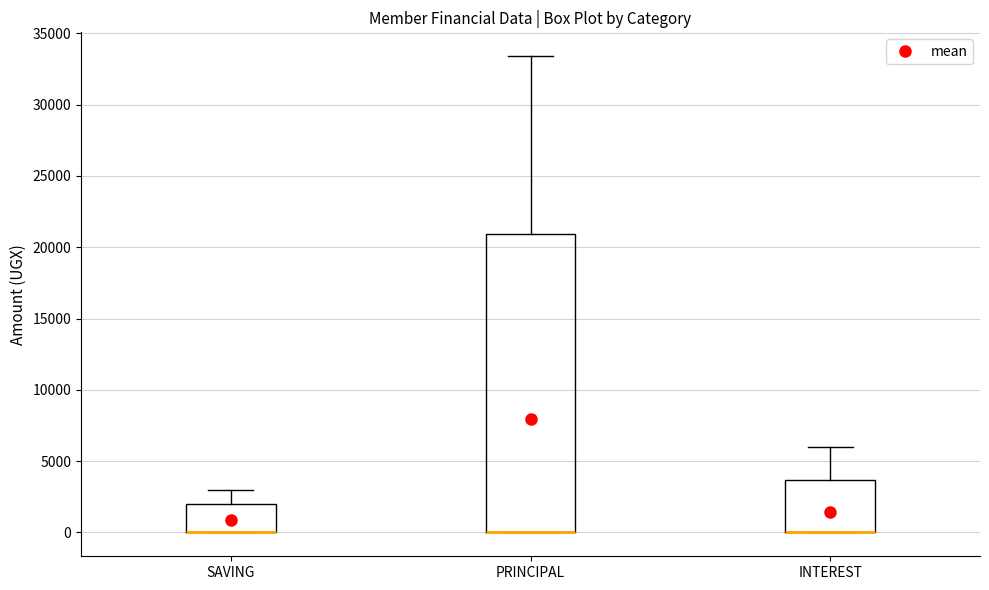

Where is the lower edge of the box for SAVING on the y-axis? The values are not printed on the chart, so give them approximately, as read against the axis.

0